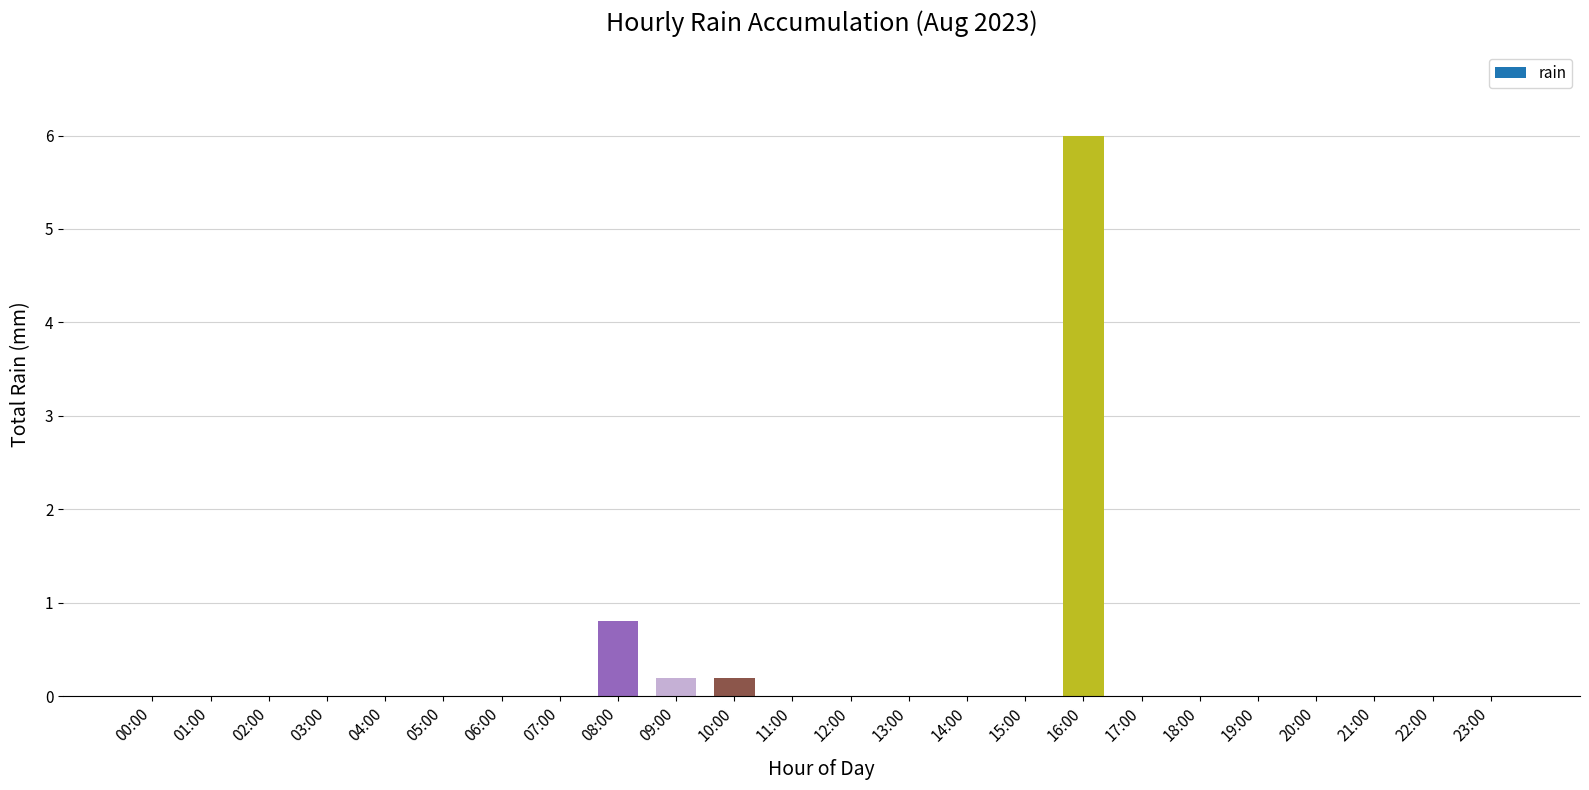

What is the sum of all values?

7.2